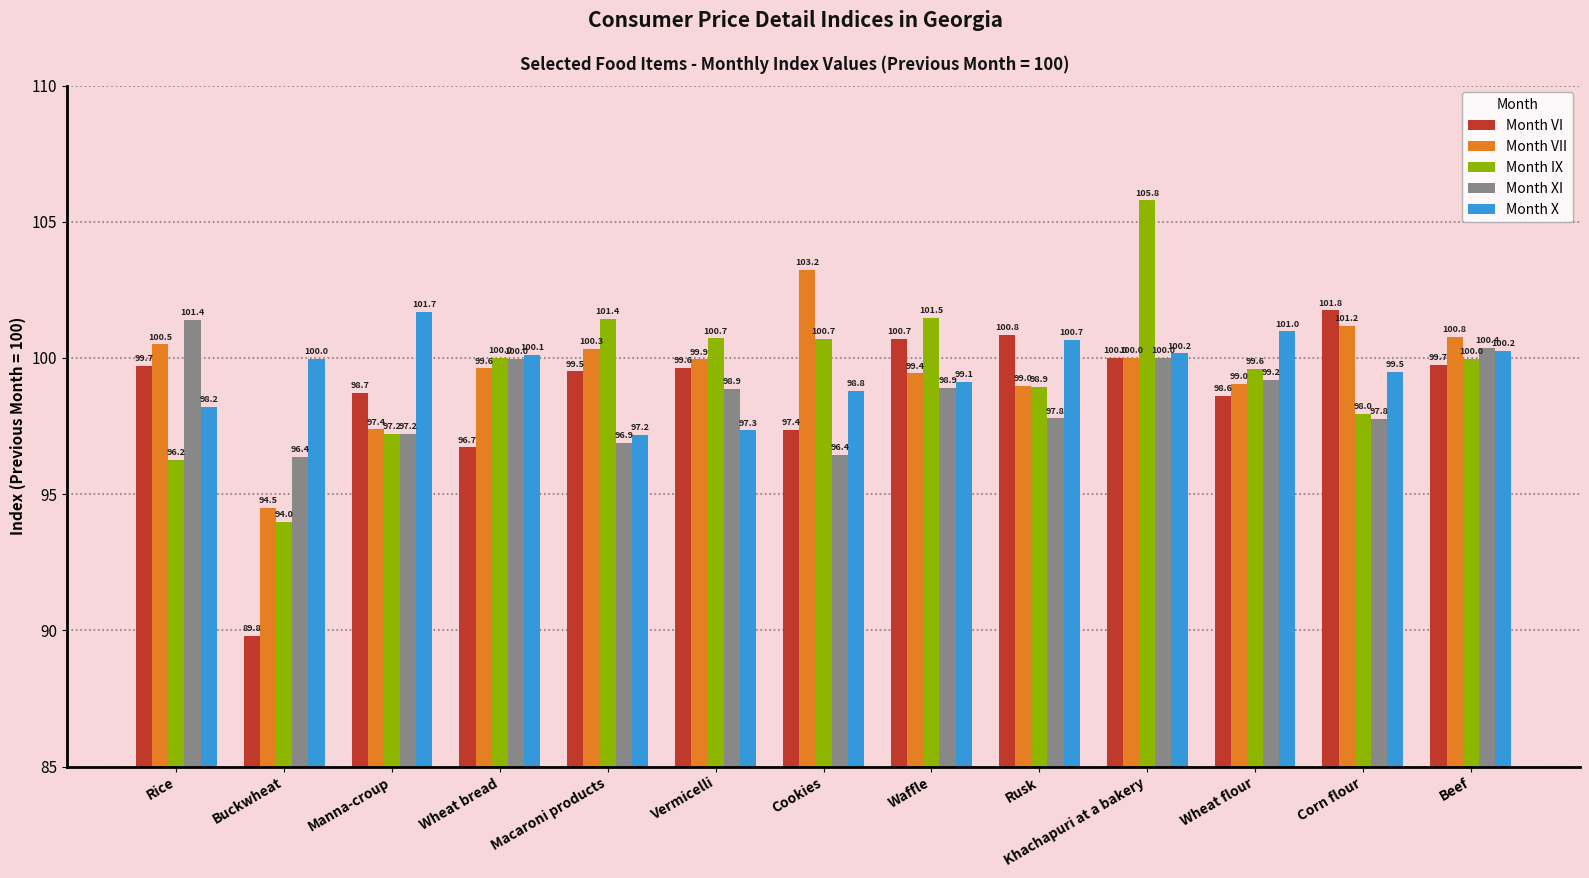

Reading left to right, extract all data points from this chart.

Month VI: Rice=99.7	Buckwheat=89.8	Manna-croup=98.7	Wheat bread=96.7	Macaroni products=99.5	Vermicelli=99.6	Cookies=97.4	Waffle=100.7	Rusk=100.8	Khachapuri at a bakery=100.0	Wheat flour=98.6	Corn flour=101.8	Beef=99.7
Month VII: Rice=100.5	Buckwheat=94.5	Manna-croup=97.4	Wheat bread=99.6	Macaroni products=100.3	Vermicelli=99.9	Cookies=103.2	Waffle=99.4	Rusk=99.0	Khachapuri at a bakery=100.0	Wheat flour=99.0	Corn flour=101.2	Beef=100.8
Month IX: Rice=96.2	Buckwheat=94.0	Manna-croup=97.2	Wheat bread=100.0	Macaroni products=101.4	Vermicelli=100.7	Cookies=100.7	Waffle=101.5	Rusk=98.9	Khachapuri at a bakery=105.8	Wheat flour=99.6	Corn flour=98.0	Beef=100.0
Month XI: Rice=101.4	Buckwheat=96.4	Manna-croup=97.2	Wheat bread=100.0	Macaroni products=96.9	Vermicelli=98.9	Cookies=96.4	Waffle=98.9	Rusk=97.8	Khachapuri at a bakery=100.0	Wheat flour=99.2	Corn flour=97.8	Beef=100.4
Month X: Rice=98.2	Buckwheat=100.0	Manna-croup=101.7	Wheat bread=100.1	Macaroni products=97.2	Vermicelli=97.3	Cookies=98.8	Waffle=99.1	Rusk=100.7	Khachapuri at a bakery=100.2	Wheat flour=101.0	Corn flour=99.5	Beef=100.2